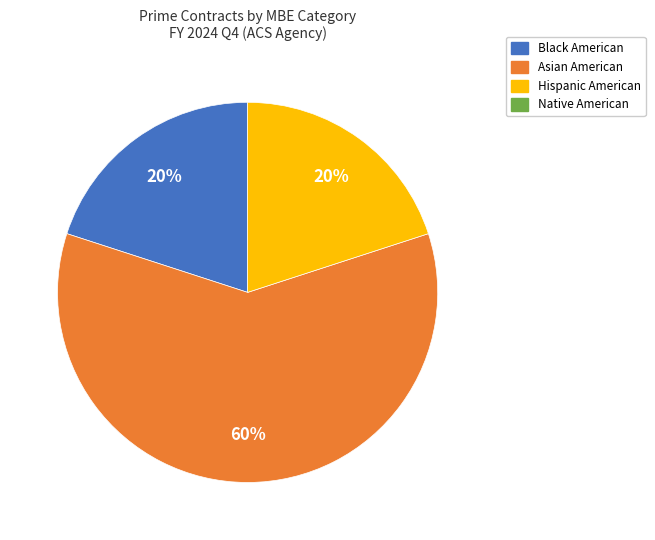

To the nearest percent, what is the average slice percentage?

33%